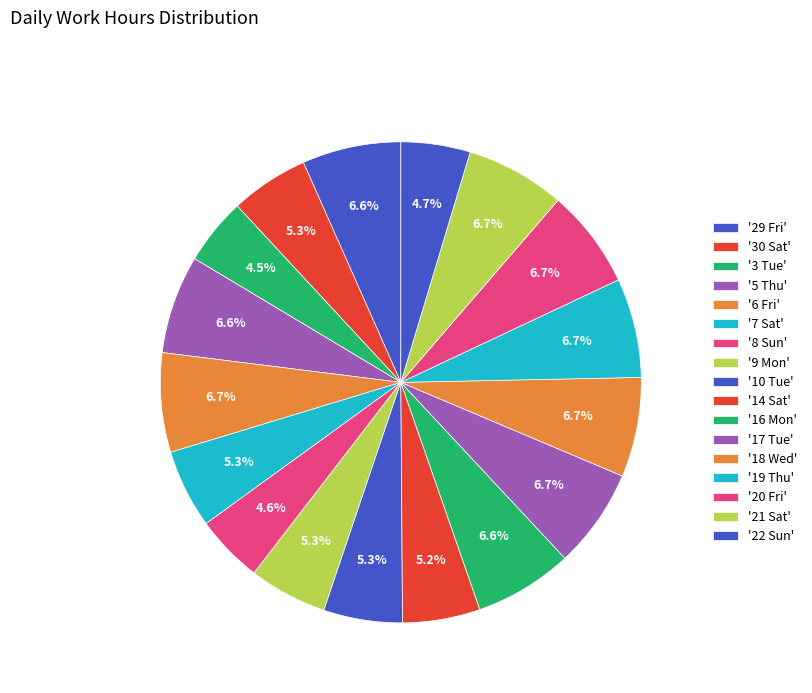

To the nearest percent, what is the difference between the largest and smallest slice percentages?

2%